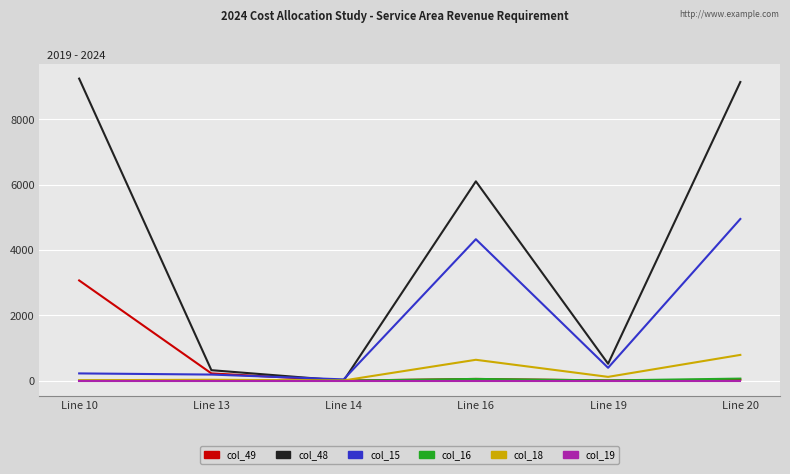

True or false: col_15 has a value of 3225.4 at Line 20.

False